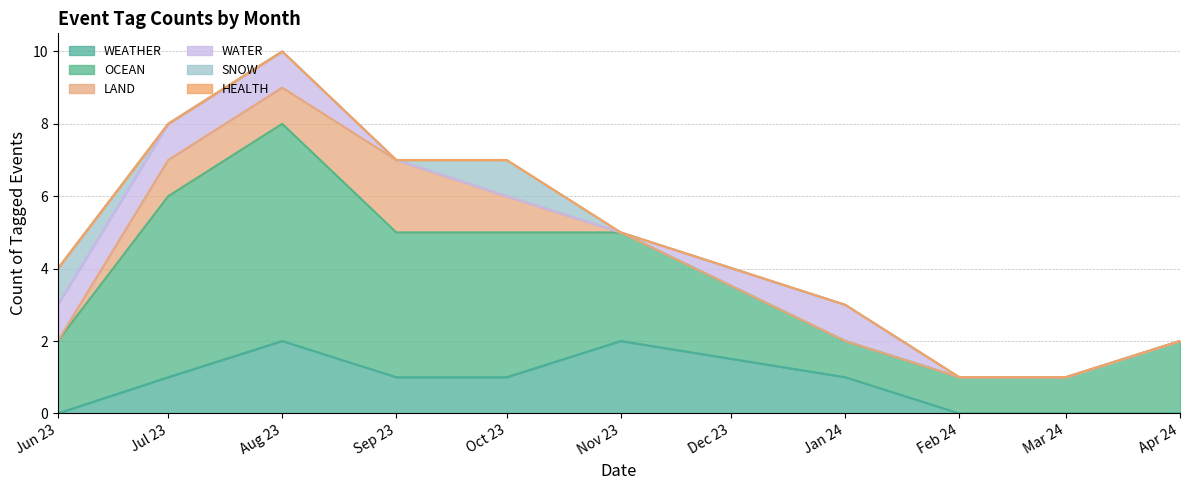

Which series changed the most between 2024-03 and 2024-04?

OCEAN